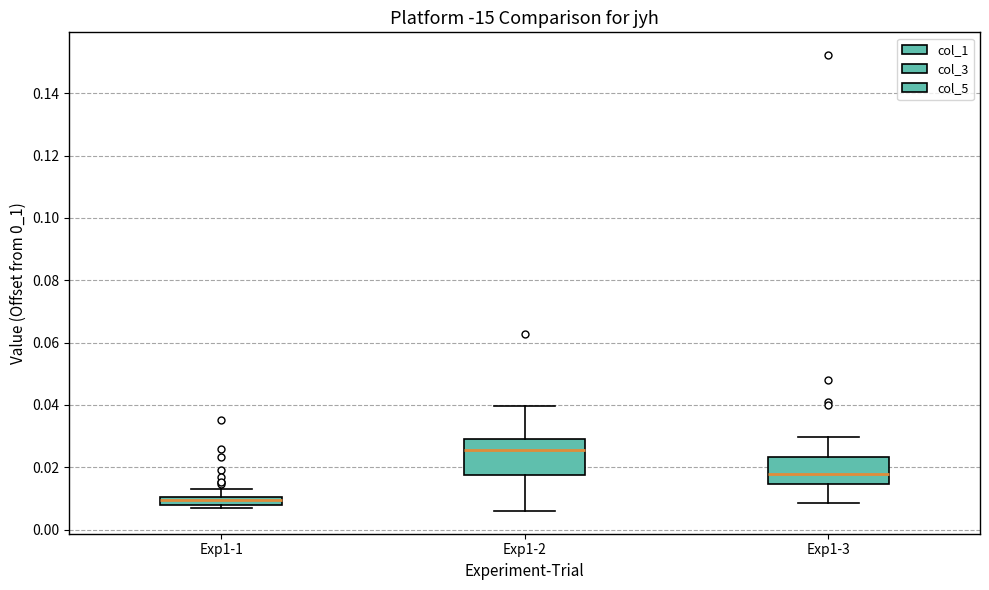

Where does the upper whisker of the box for Exp1-2 end on the y-axis? The values are not printed on the chart, so give them approximately, as read against the axis.

0.040